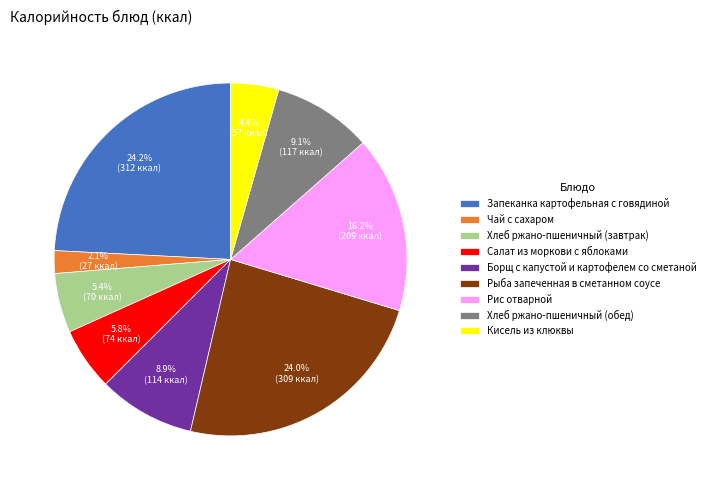

What is the ratio of the value at Рис отварной to the value at Кисель из клюквы?

3.7